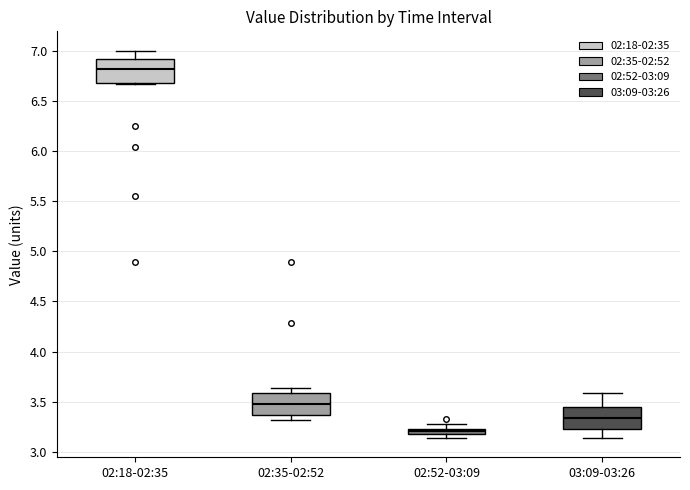

Which box has the highest median line?

02:18-02:35